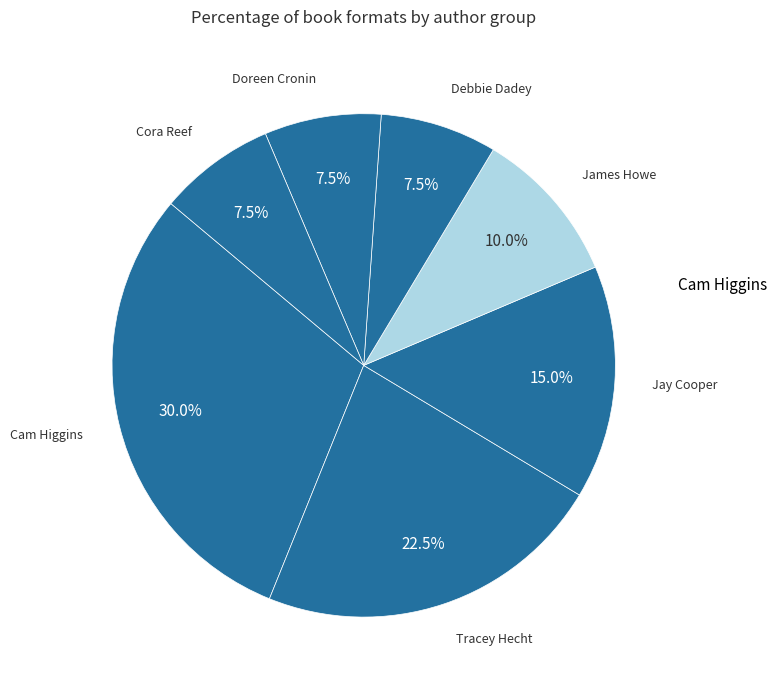

How many segments does this pie chart have?

7